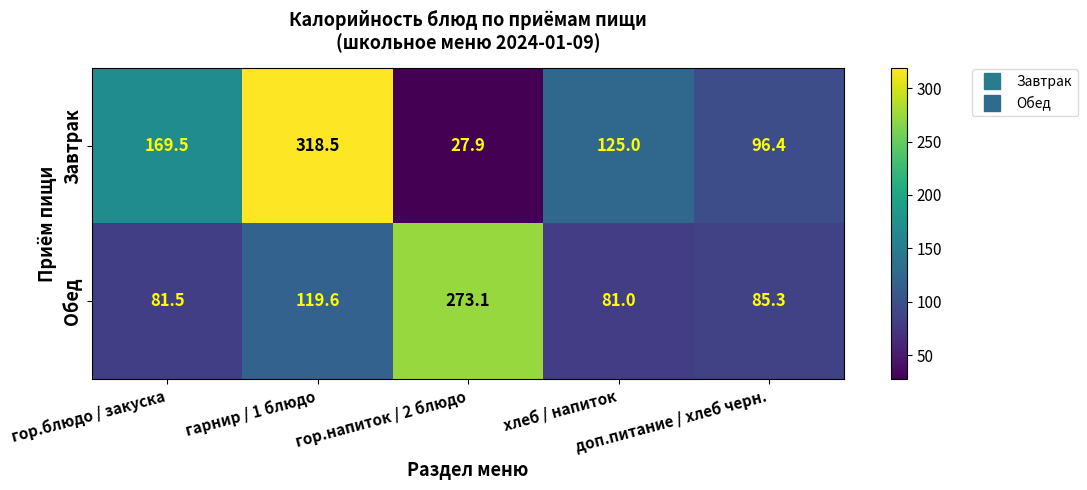

List the series in order of their overall mean, lowest first.

Обед, Завтрак